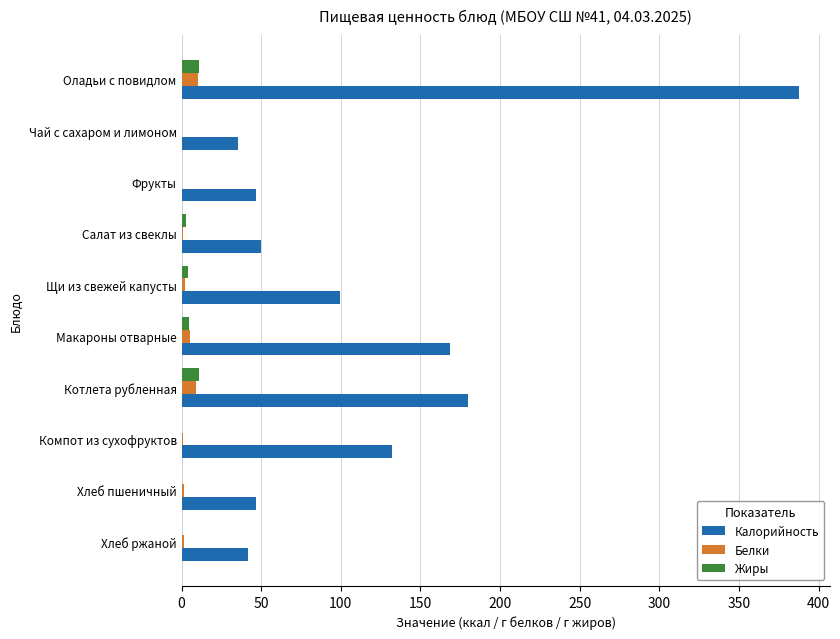

The Калорийность series shows 168.4 at Макароны отварные. True or false?

True